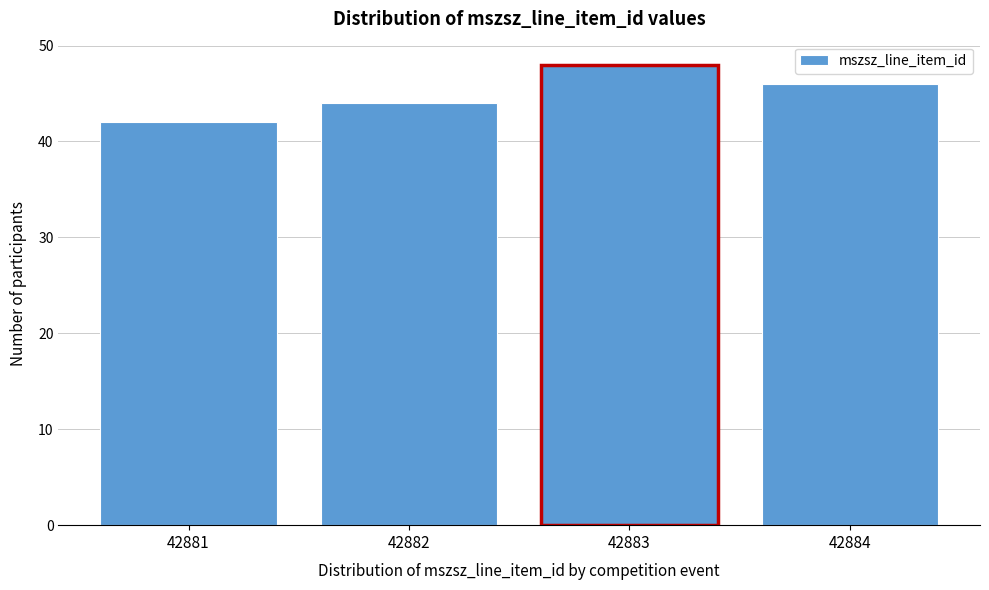

Reading left to right, list all the values displayed in this chart.

42	44	48	46